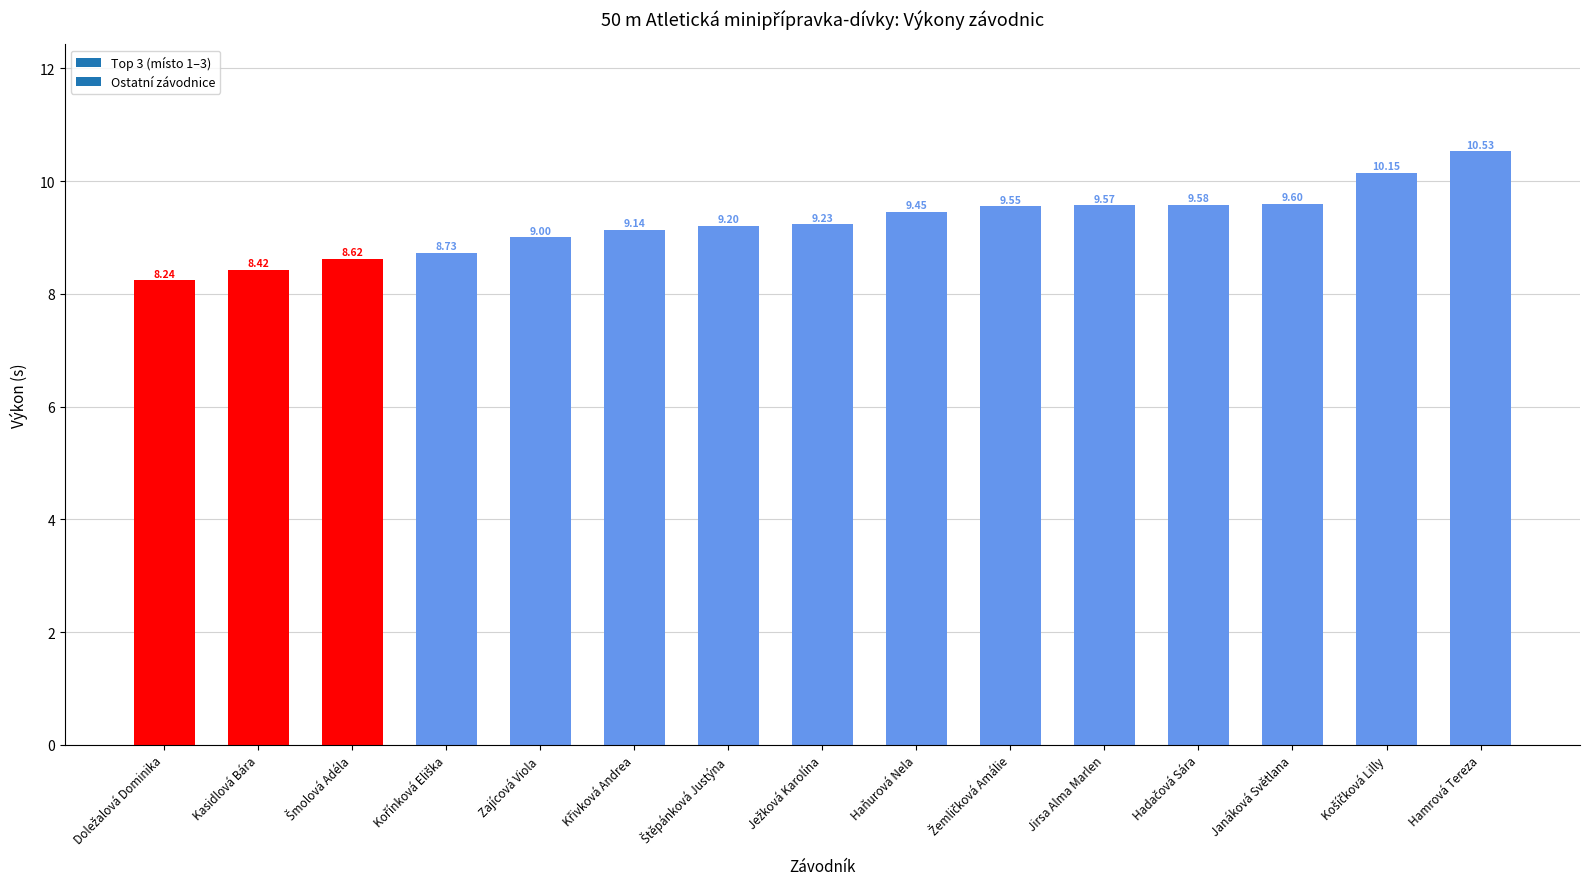

The chart shows a value of 18.8 at Hamrová Tereza. True or false?

False